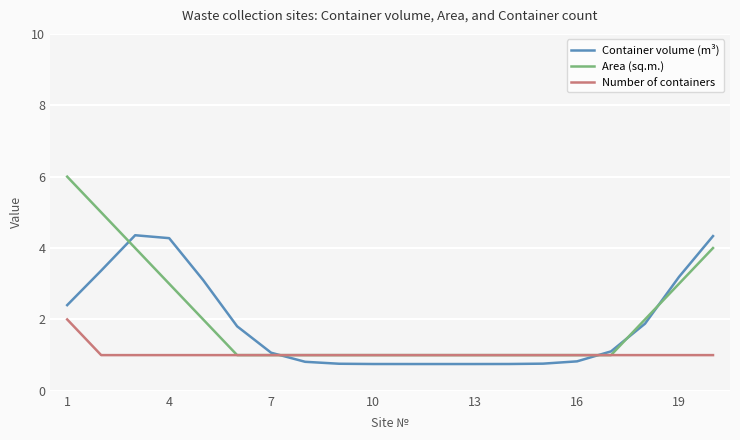

Rank the series by their maximum value, from lowest to highest.

Number of containers, Container volume (m³), Area (sq.m.)